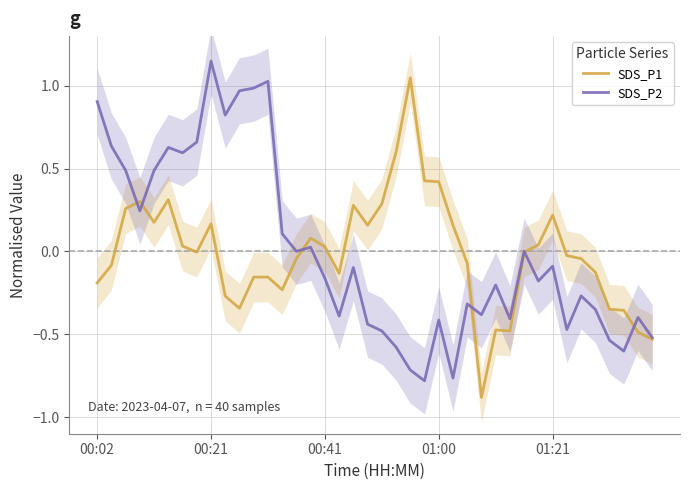

Is this an area chart (filled region under the line)?

No